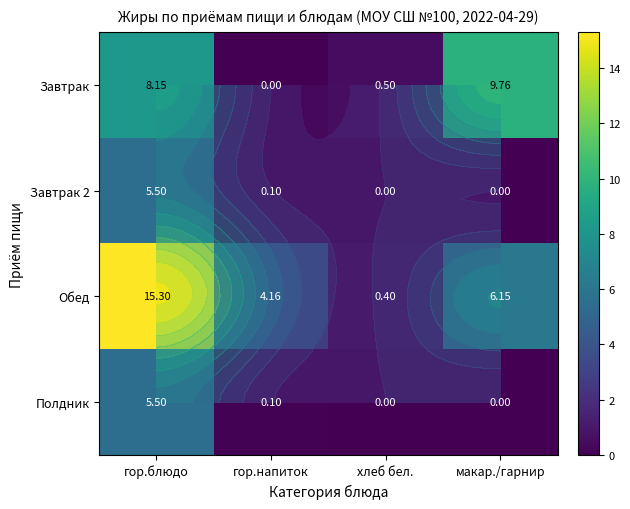

Which series has the largest total across all categories?

Обед